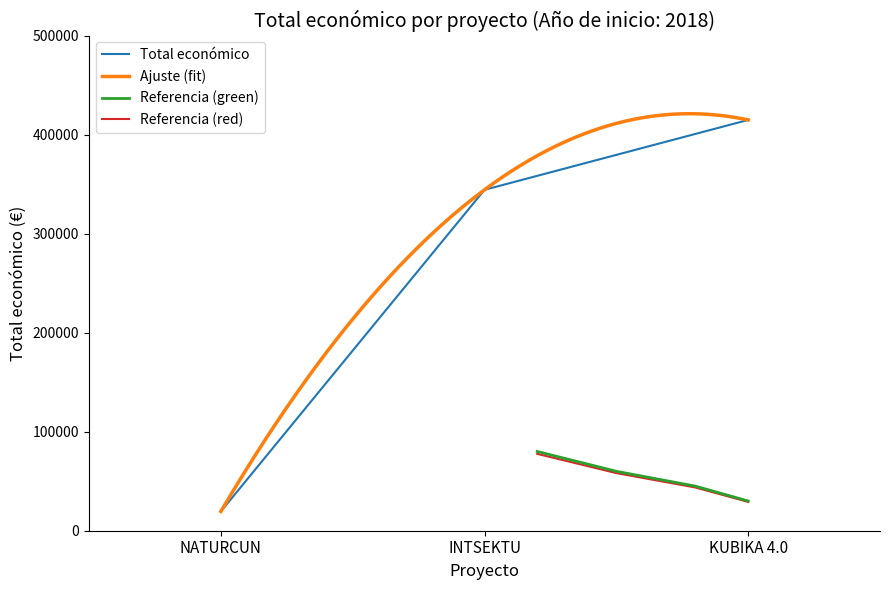

Reading right to left, what are all the values shown in this chart?

414788	344243	19478